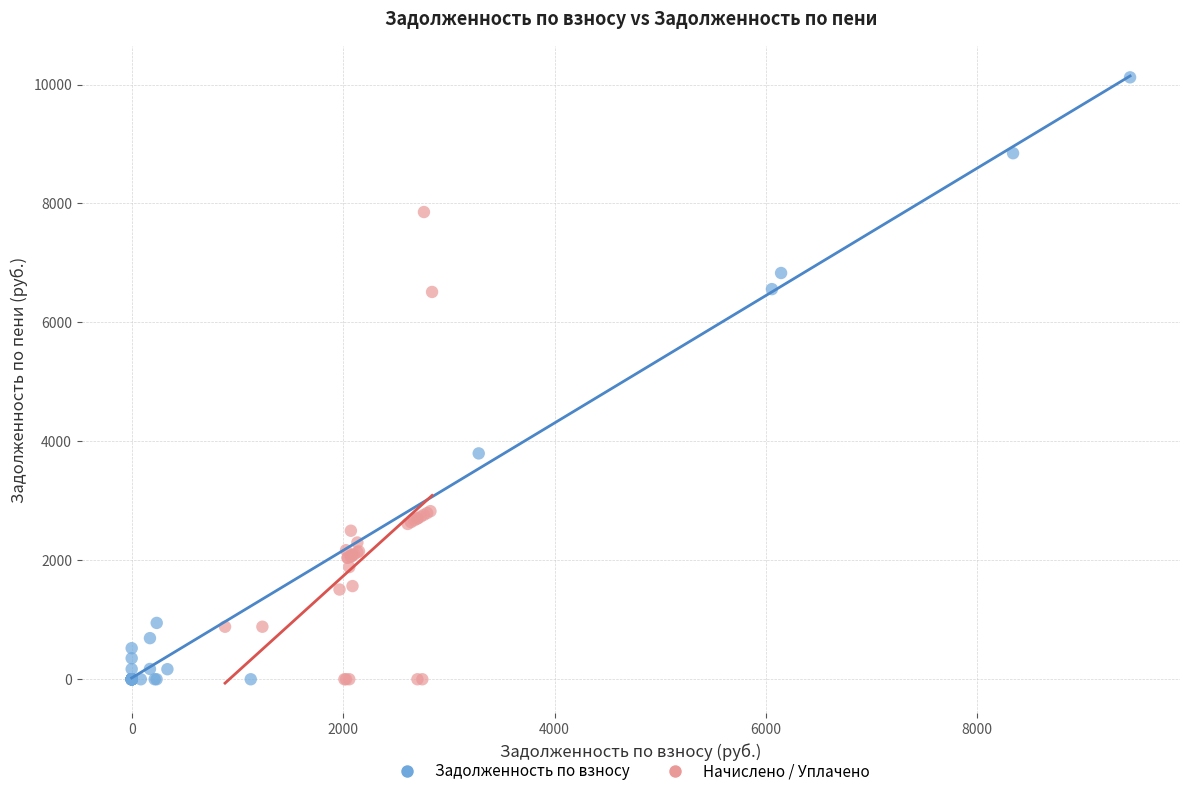

Which series has the largest Y range (max minus min)?

Задолженность по взносу